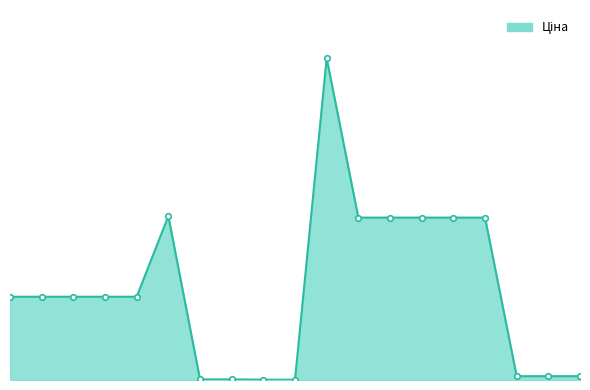

Reading left to right, what are all the values shown in this chart?

15120.0	15120.0	15120.0	15120.0	15120.0	29747.2	114.1	114.1	57.0	57.0	58426.5	29491.5	29491.5	29491.5	29491.5	29491.5	693.7	693.7	693.7